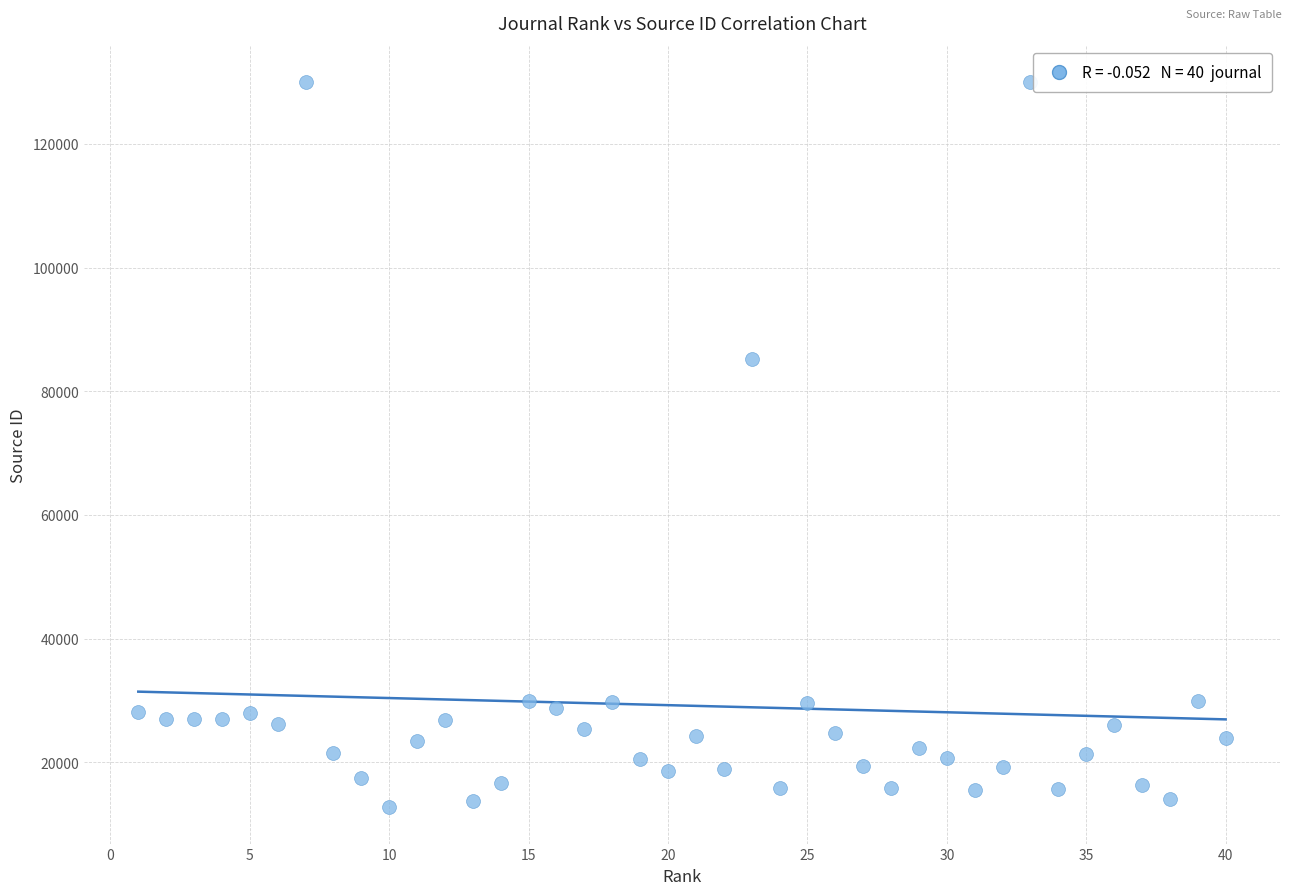

What Y value in the scatter plot is closest to 71373?

85291